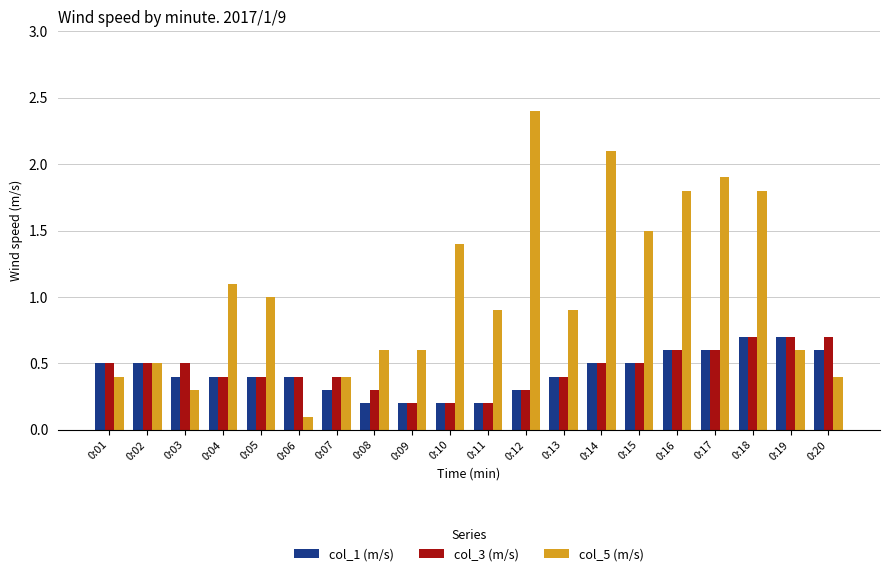

Reading left to right, transcribe all the data shown in this chart.

col_1 (m/s): 0.5	0.5	0.4	0.4	0.4	0.4	0.3	0.2	0.2	0.2	0.2	0.3	0.4	0.5	0.5	0.6	0.6	0.7	0.7	0.6
col_3 (m/s): 0.5	0.5	0.5	0.4	0.4	0.4	0.4	0.3	0.2	0.2	0.2	0.3	0.4	0.5	0.5	0.6	0.6	0.7	0.7	0.7
col_5 (m/s): 0.4	0.5	0.3	1.1	1.0	0.1	0.4	0.6	0.6	1.4	0.9	2.4	0.9	2.1	1.5	1.8	1.9	1.8	0.6	0.4